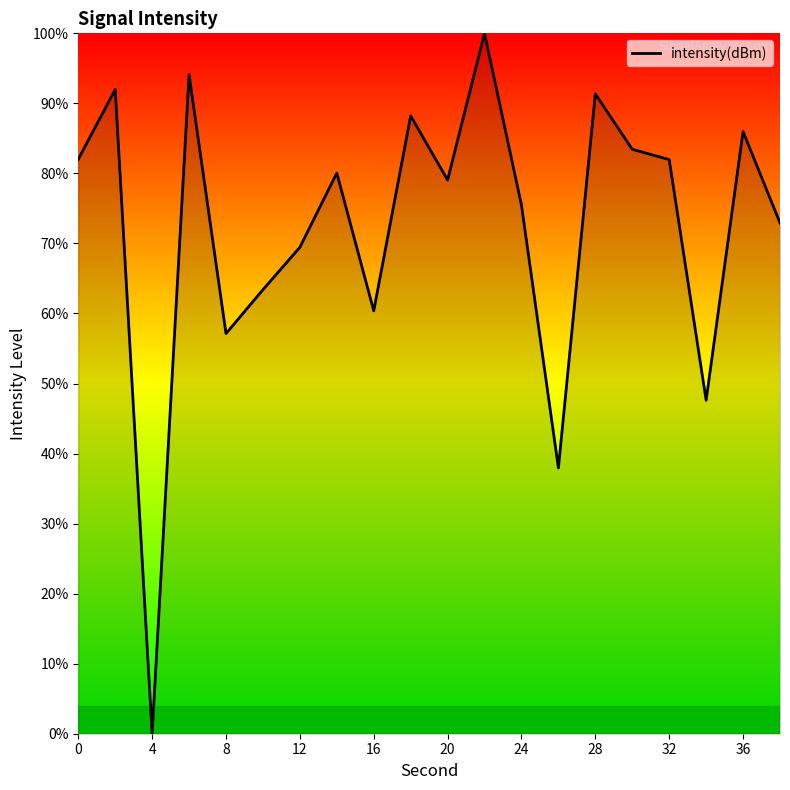

What is the difference between the maximum and minimum values?

100.0